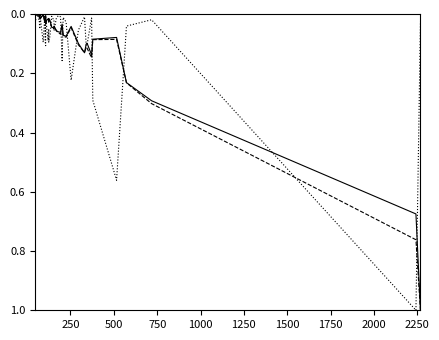

What is the average value of the Totale Titolari series?

0.1